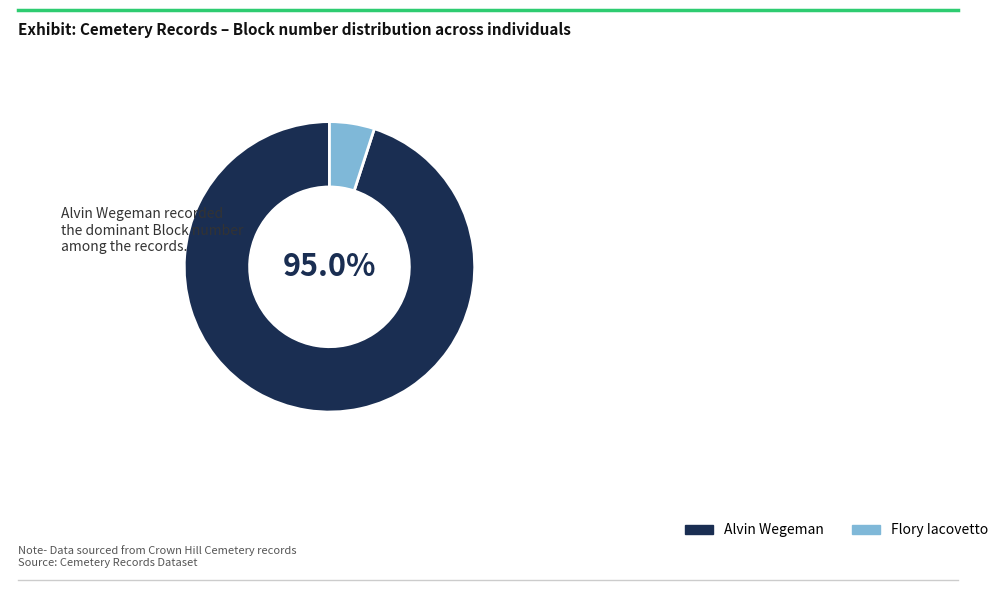

Does Alvin Wegeman account for over 50% of the chart?

Yes